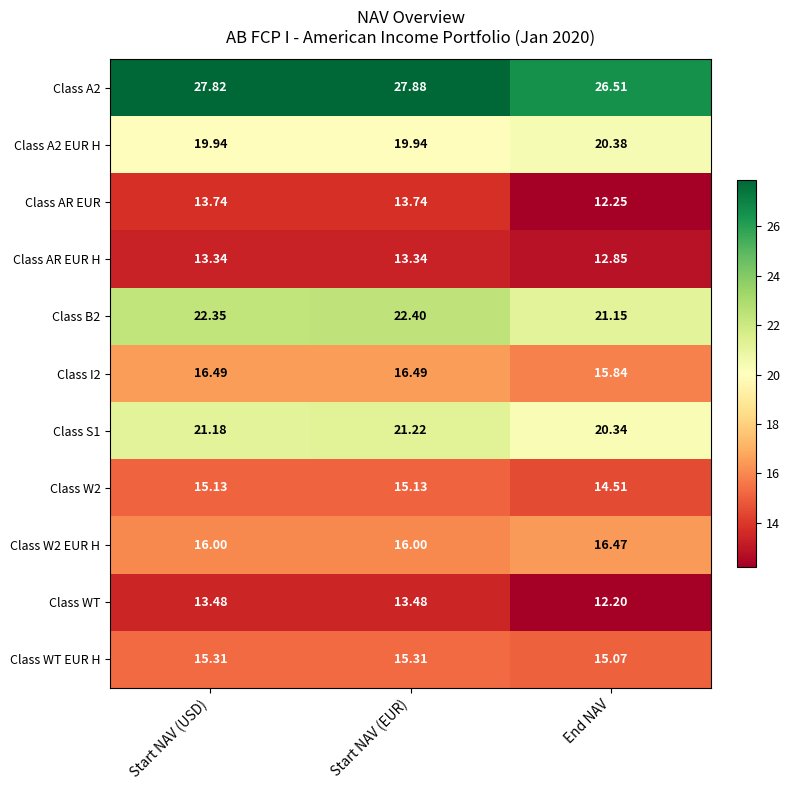

Which series changed the most between Start NAV (EUR) and End NAV?

Class AR EUR